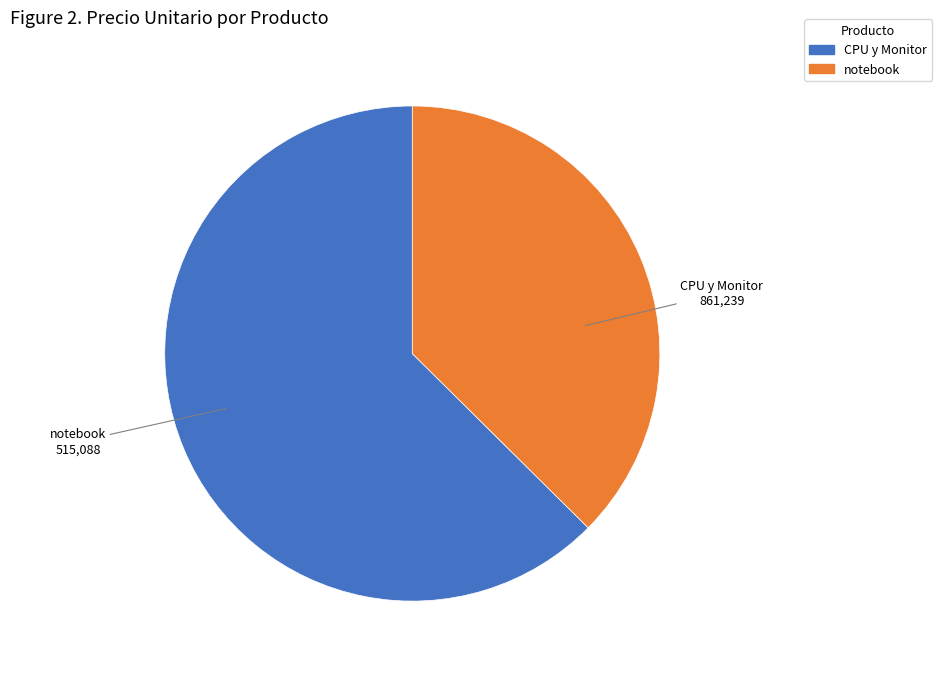

Does any single category account for the majority?

Yes